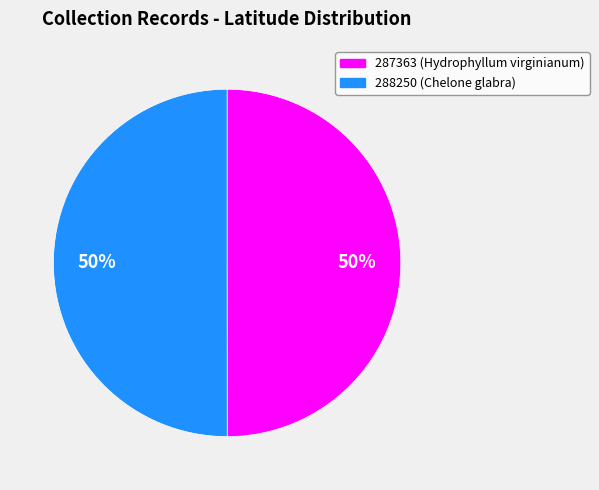

To the nearest percent, what is the average slice percentage?

50%